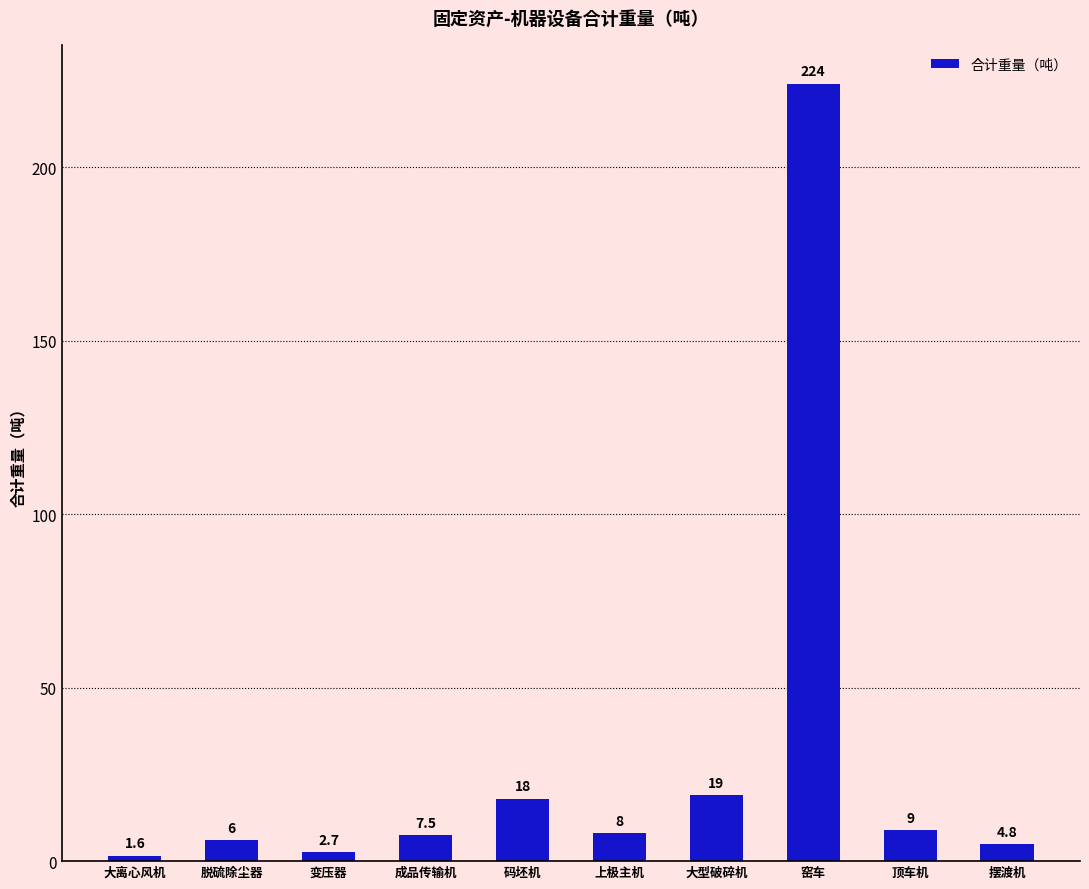

Reading left to right, what are all the values shown in this chart?

大离心风机=1.6	脱硫除尘器=6.0	变压器=2.7	成品传输机=7.5	码坯机=18.0	上极主机=8.0	大型破碎机=19.0	窑车=224.0	顶车机=9.0	摆渡机=4.8